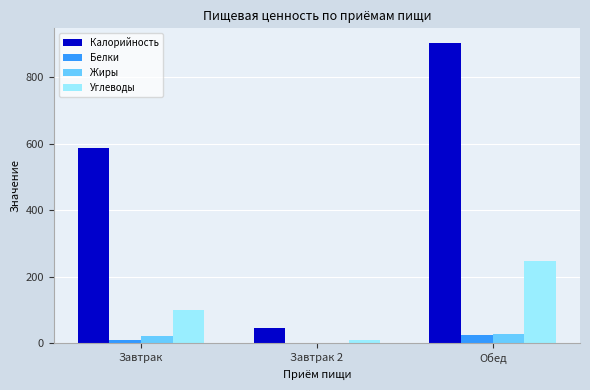

Which series changed the most between Завтрак 2 and Обед?

Калорийность